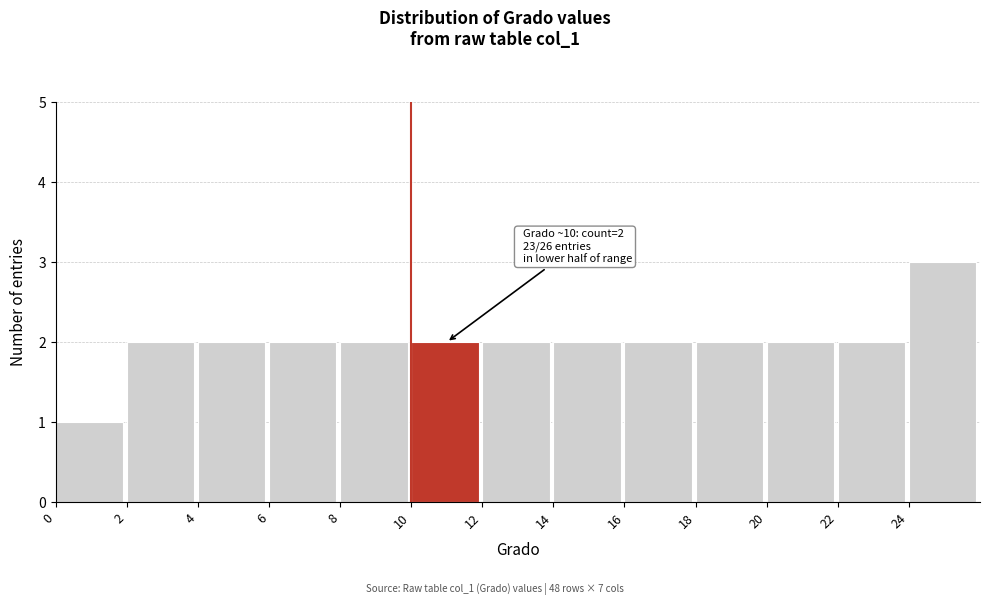

Which range on the x-axis has the tallest bar?

24 to 26